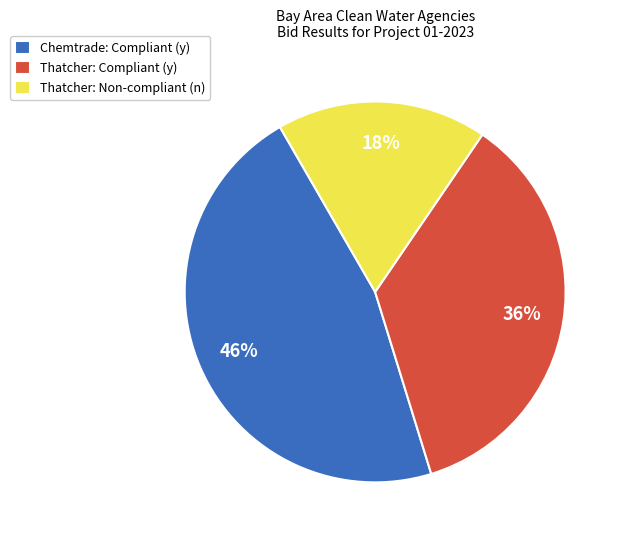

What is the ratio of the value at Thatcher: Non-compliant (n) to the value at Chemtrade: Compliant (y)?

0.4